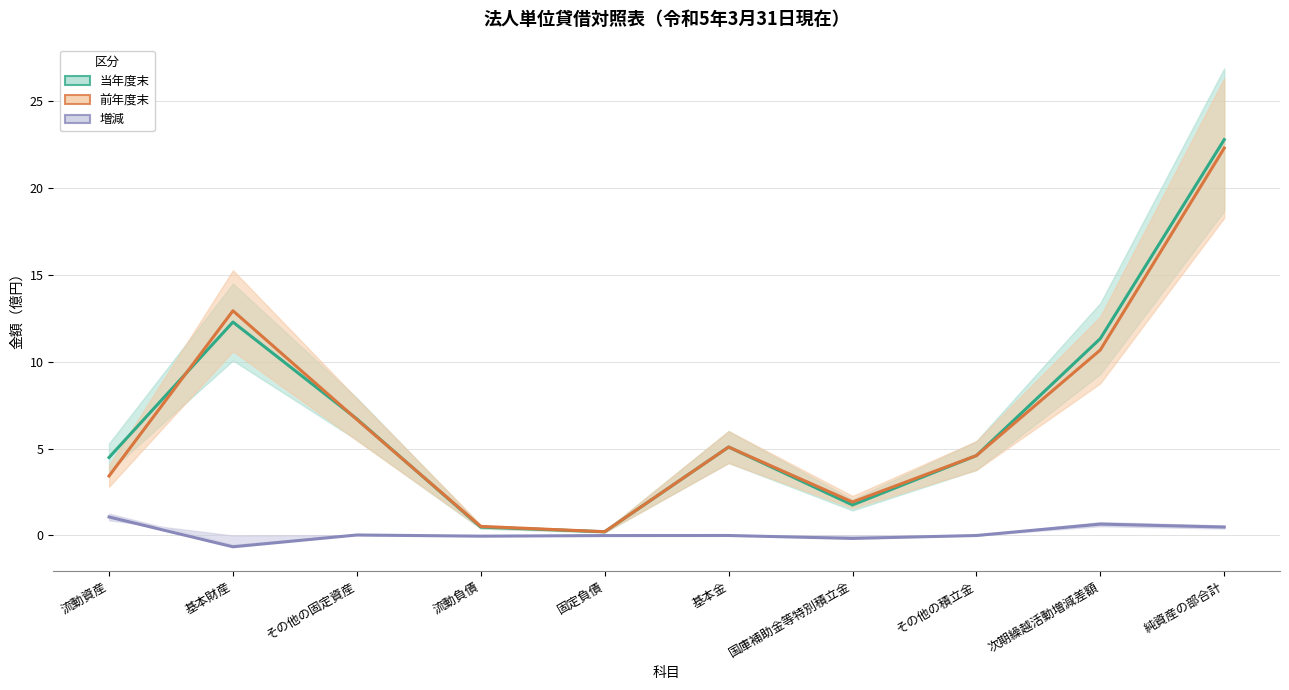

What is the difference between the 前年度末 values at 基本金 and その他の固定資産?

1.6